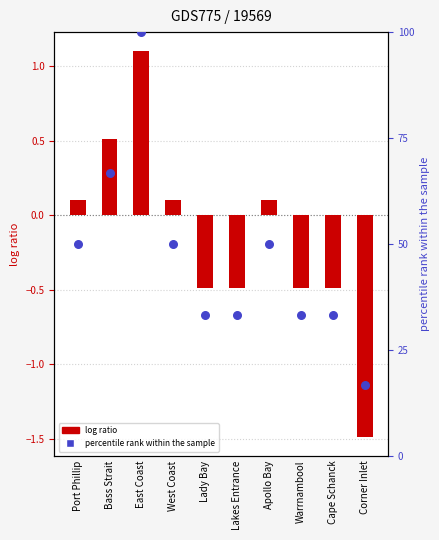

Which series reaches the maximum Y coordinate?

percentile rank within the sample